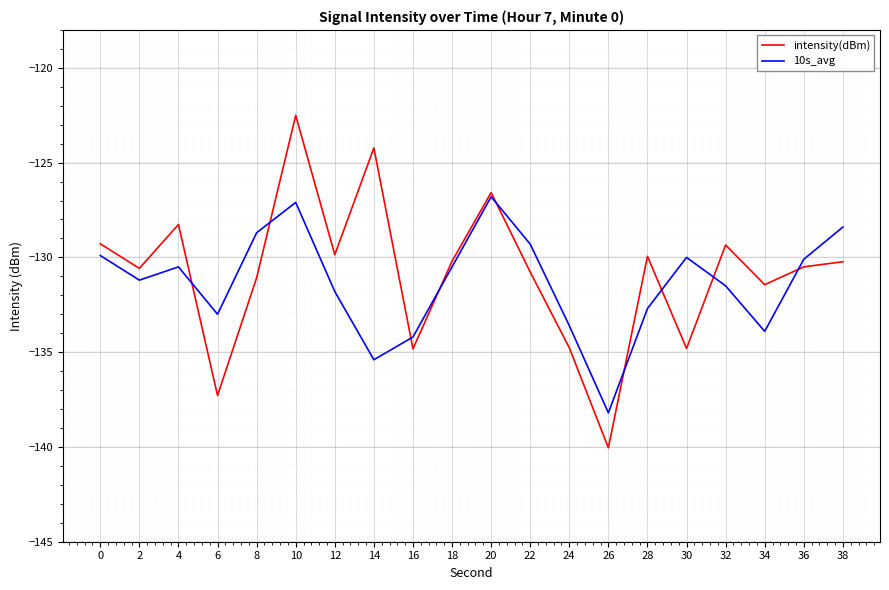

What is the total value across all series at 38?

-258.6